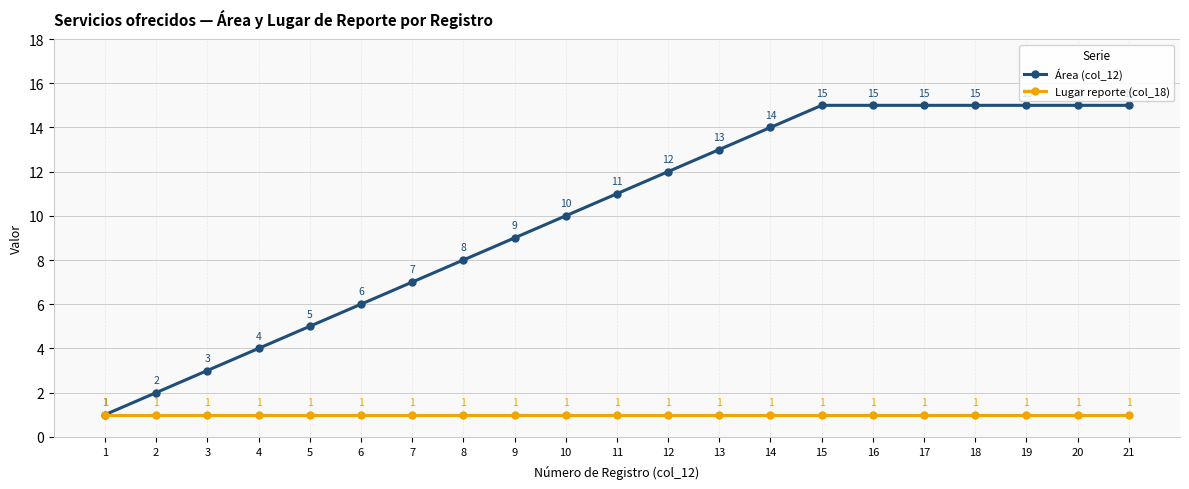

True or false: Lugar reporte (col_18) has more than 0 interior local peaks.

False